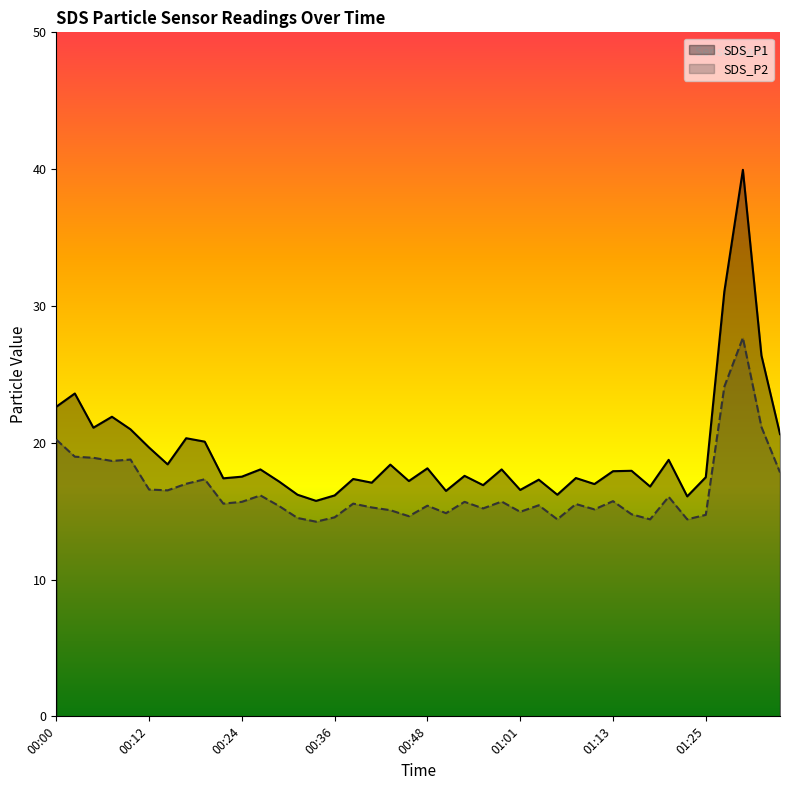

True or false: SDS_P2 and SDS_P1 intersect in this chart.

False